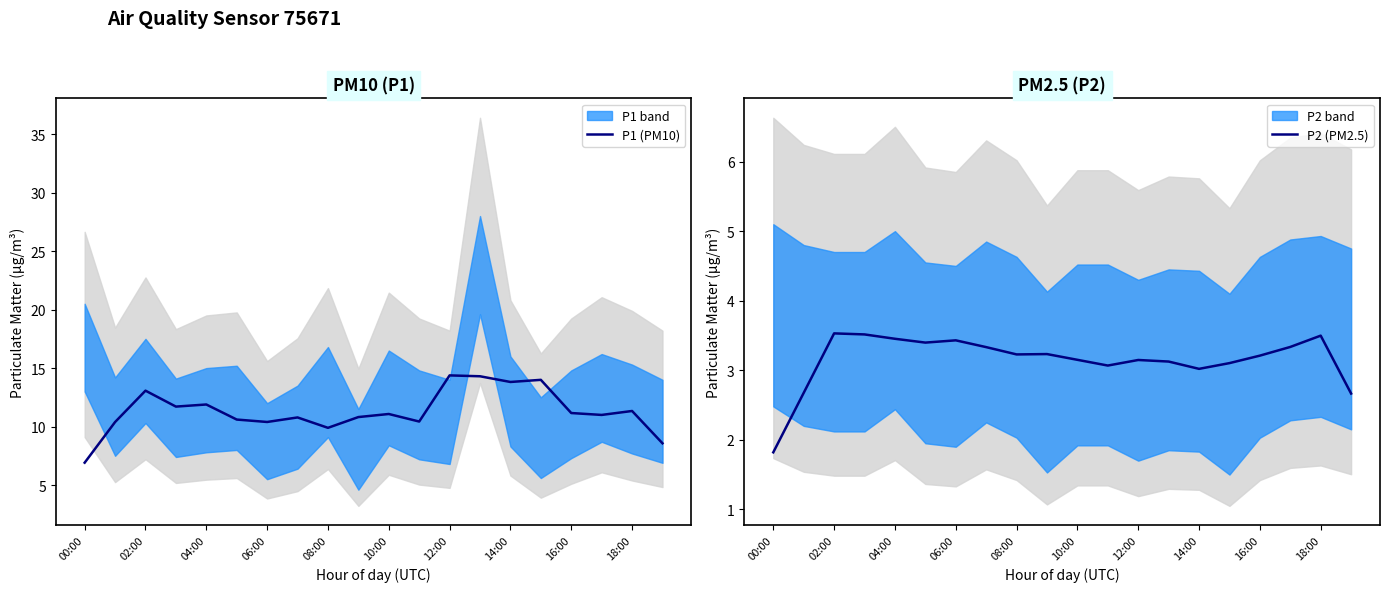

Which series has the largest total across all categories?

P1 (PM10)